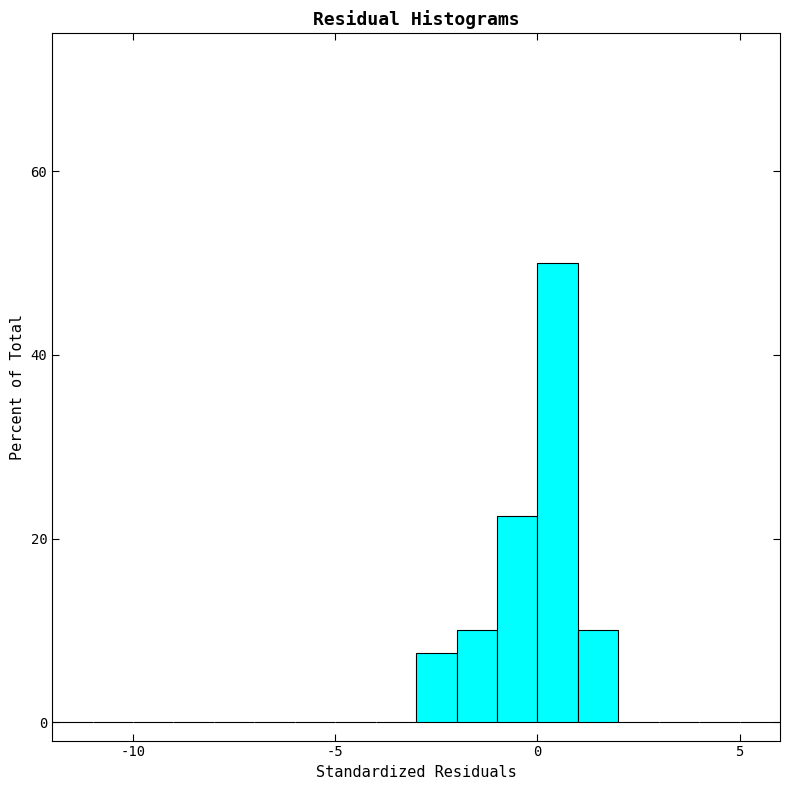

Around what value on the x-axis is the tallest bar? Give the approximate position of its centre, as read against the axis.

0.5